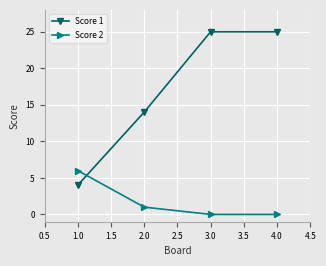

At how many categories does at least one series exceed 21?

2